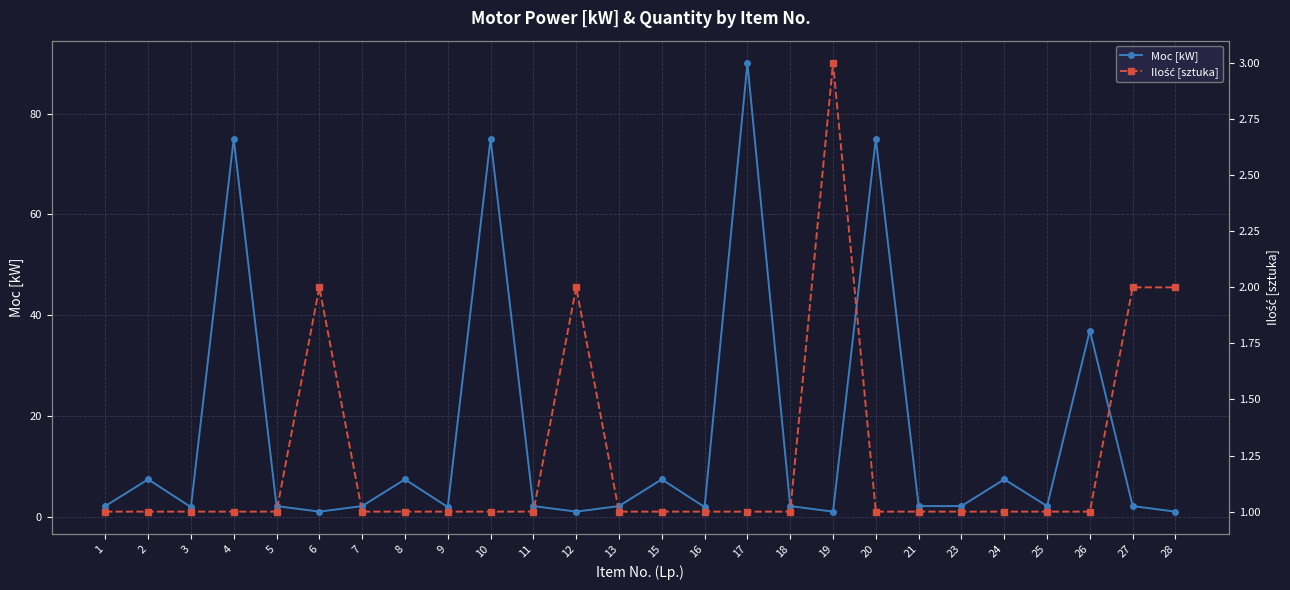

Reading right to left, transcribe all the data shown in this chart.

Moc [kW]: 1.1	2.2	37.0	2.2	7.5	2.2	2.2	75.0	1.1	2.2	90.0	2.0	7.5	2.2	1.1	2.2	75.0	2.0	7.5	2.2	1.1	2.2	75.0	2.0	7.5	2.2
Ilość [sztuka]: 2.0	2.0	1.0	1.0	1.0	1.0	1.0	1.0	3.0	1.0	1.0	1.0	1.0	1.0	2.0	1.0	1.0	1.0	1.0	1.0	2.0	1.0	1.0	1.0	1.0	1.0